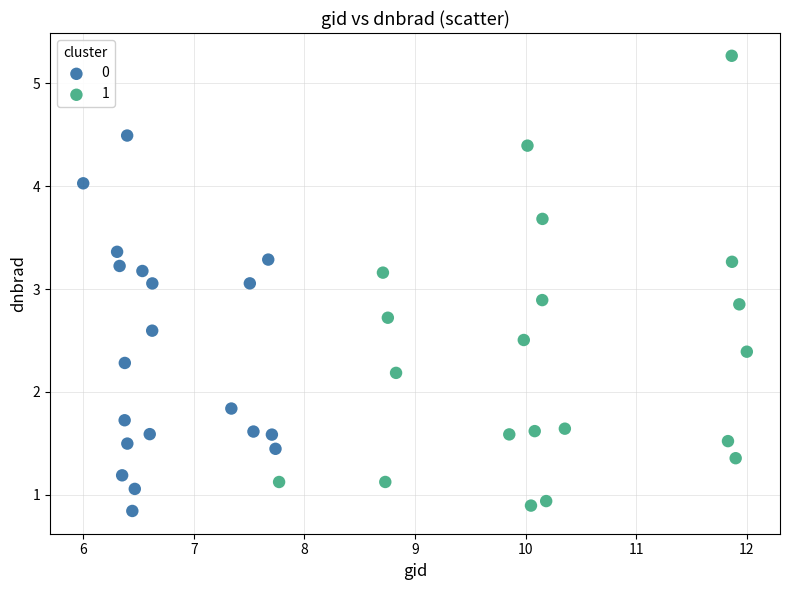

Which series has the largest Y range (max minus min)?

1